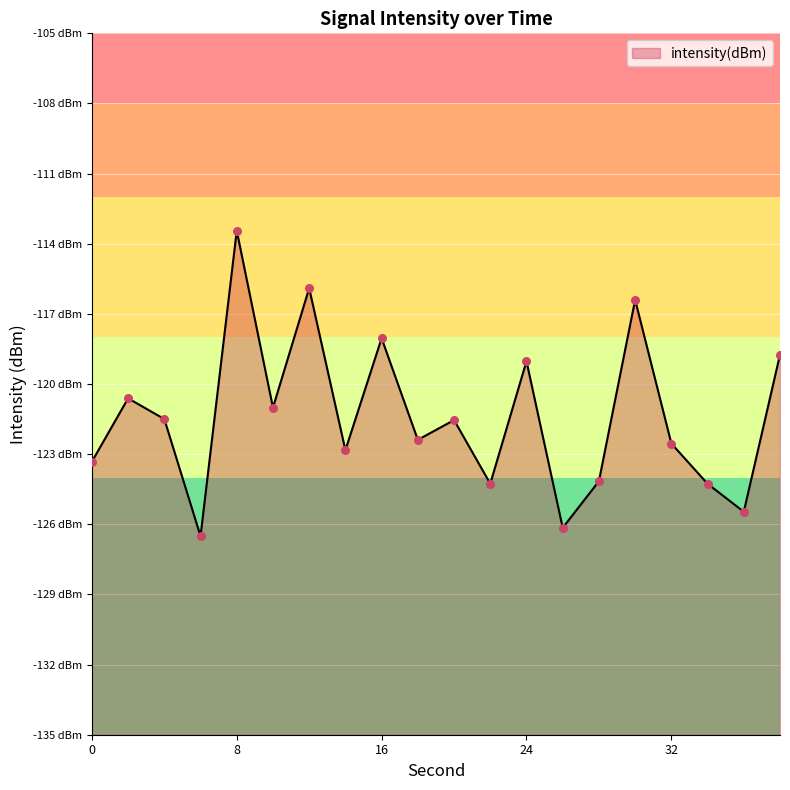

Between 4 and 18, which is larger?

4